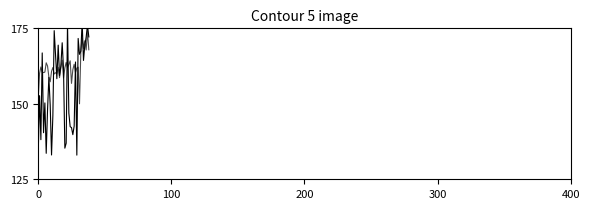

At how many categories does at least one series exceed 134?

39